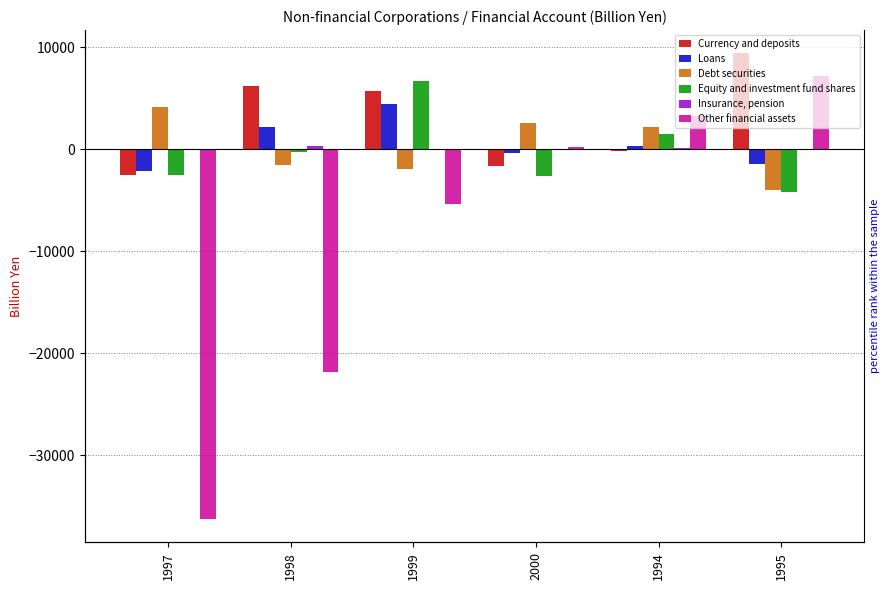

Reading left to right, list all the values displayed in this chart.

Currency and deposits: -2496.7	6224.9	5712.6	-1674.8	-139.4	9410.2
Loans: -2145.0	2174.3	4417.3	-351.3	289.8	-1415.8
Debt securities: 4166.5	-1544.8	-1904.1	2567.3	2214.0	-4024.0
Equity and investment fund shares: -2537.8	-280.8	6698.5	-2614.9	1460.4	-4170.7
Insurance, pension: 47.6	308.7	-10.2	-37.0	110.2	-6.2
Other financial assets: -36241.7	-21857.2	-5374.7	273.3	3252.0	7191.8